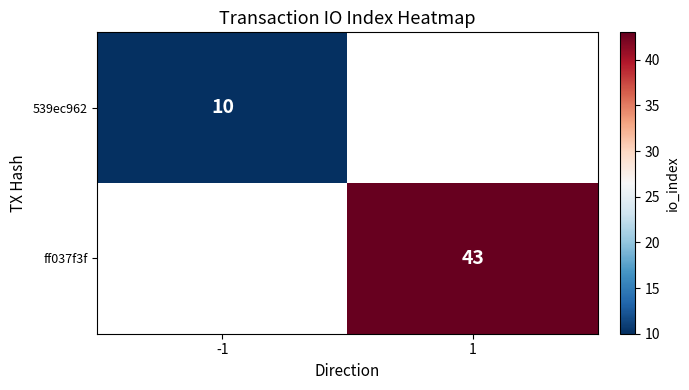

The value of 539ec962 at -1 is 15. True or false?

False